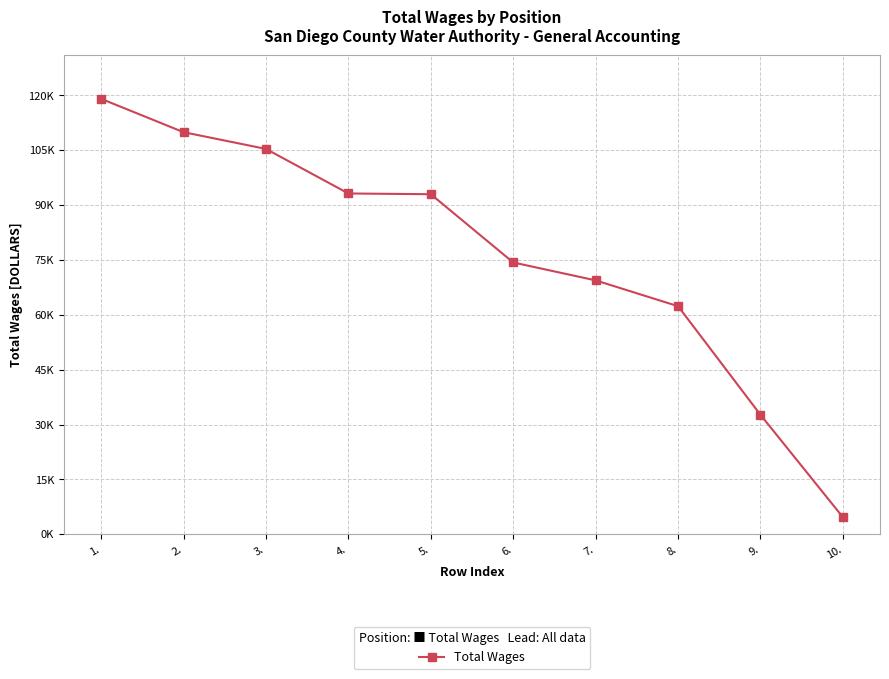

Is this an area chart (filled region under the line)?

No